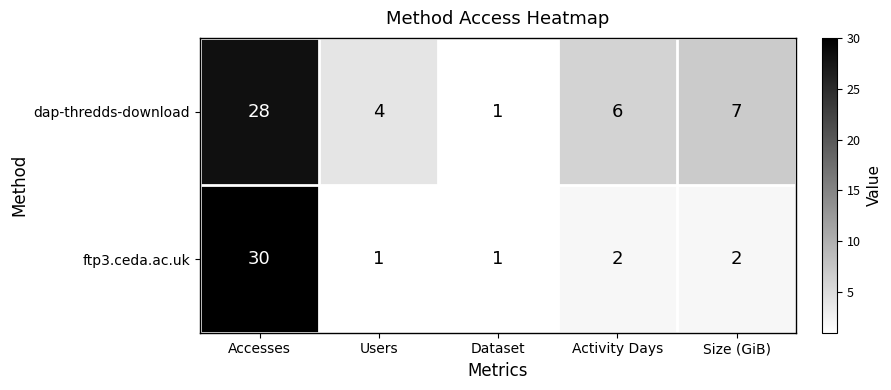

Rank the series by their average value, from lowest to highest.

ftp3.ceda.ac.uk, dap-thredds-download